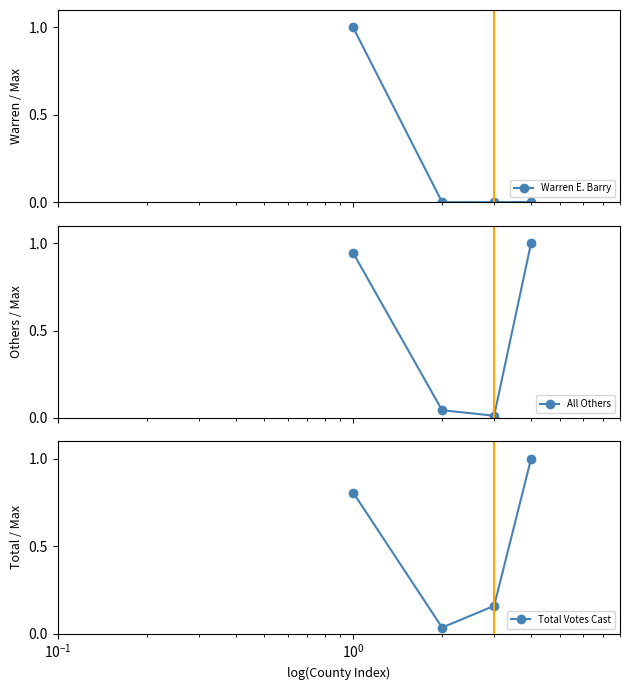

What is the difference between the second highest and minimum values in the All Others series?

0.9